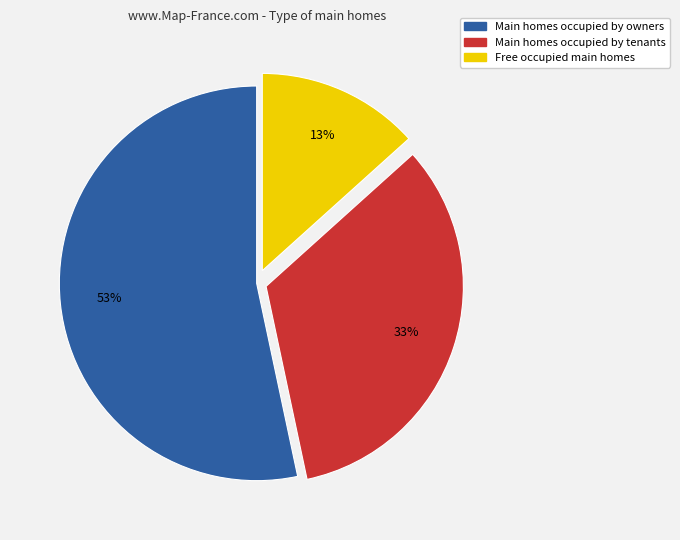

To the nearest percent, what is the average slice percentage?

33%